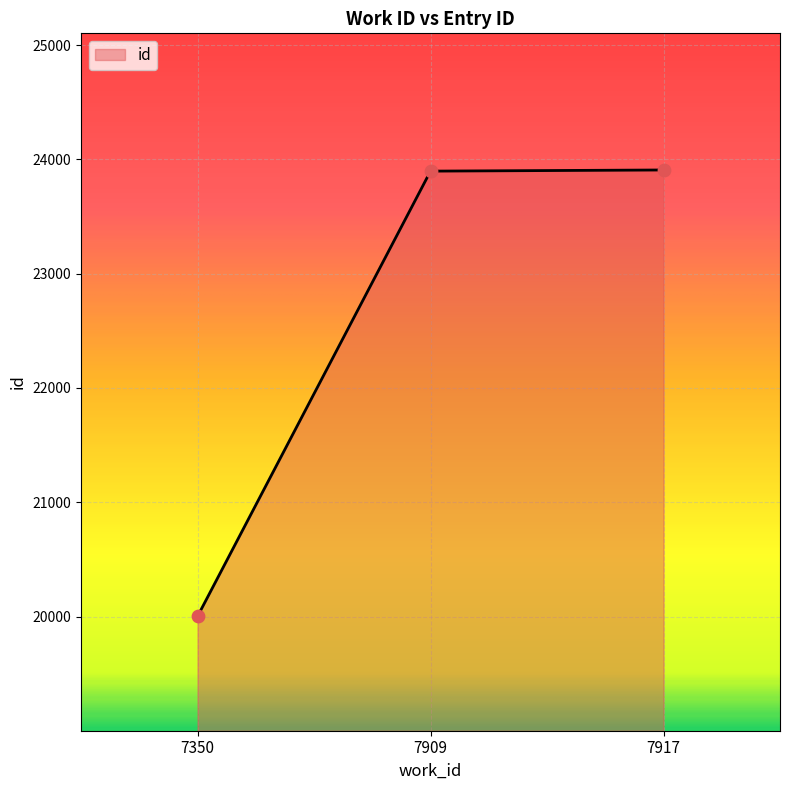

What is the change in value from 7909 to 7917?

+10